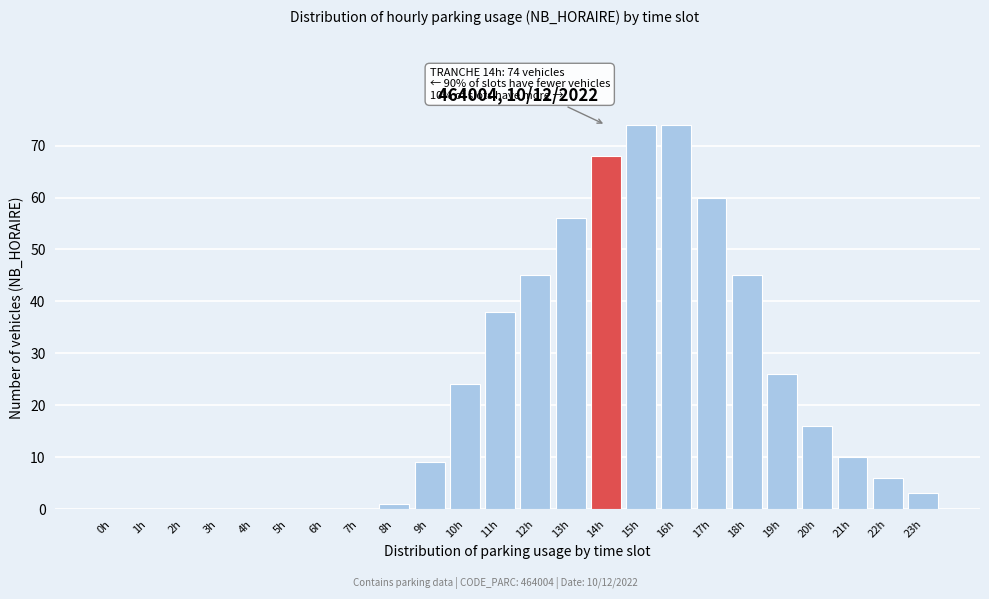

Reading left to right, transcribe all the data shown in this chart.

0h=0	1h=0	2h=0	3h=0	4h=0	5h=0	6h=0	7h=0	8h=1	9h=9	10h=24	11h=38	12h=45	13h=56	14h=68	15h=74	16h=74	17h=60	18h=45	19h=26	20h=16	21h=10	22h=6	23h=3